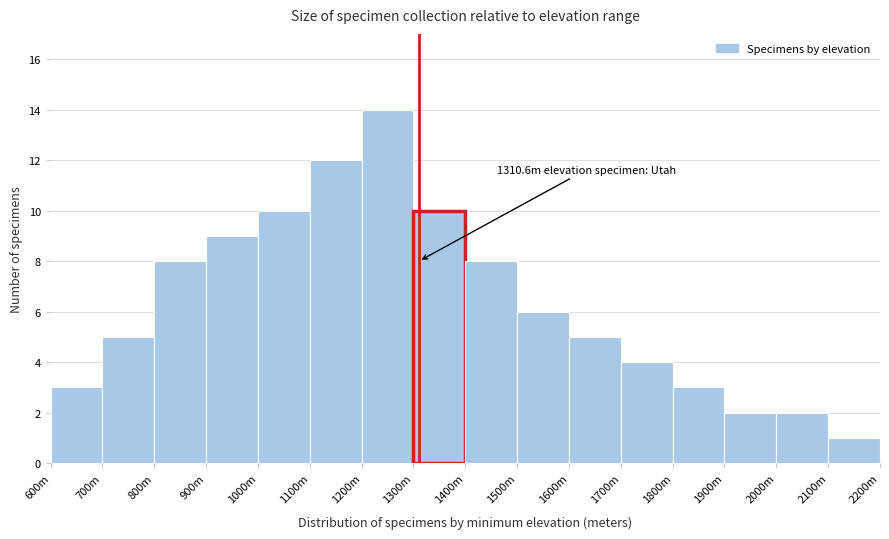

Reading left to right, extract all data points from this chart.

600m=3	700m=5	800m=8	900m=9	1000m=10	1100m=12	1200m=14	1300m=10	1400m=8	1500m=6	1600m=5	1700m=4	1800m=3	1900m=2	2000m=2	2100m=1